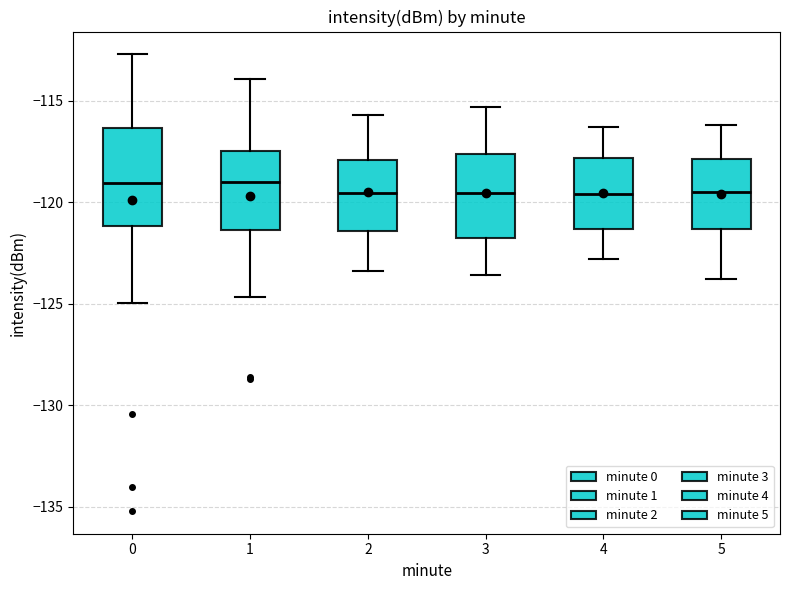

Reading left to right, transcribe this box plot: for each box, give where its median line is, the range the box spans, and where its two whiskers end, as read against the y-axis. The values are not printed on the chart, so give them approximately, as read against the axis.

0: median -119.0, box -121.0 to -116.5, whiskers -125.0 to -112.5
1: median -119.0, box -121.5 to -117.5, whiskers -124.5 to -114.0
2: median -119.5, box -121.5 to -118.0, whiskers -123.5 to -115.5
3: median -119.5, box -121.5 to -117.5, whiskers -123.5 to -115.5
4: median -119.5, box -121.5 to -118.0, whiskers -123.0 to -116.5
5: median -119.5, box -121.5 to -118.0, whiskers -124.0 to -116.0